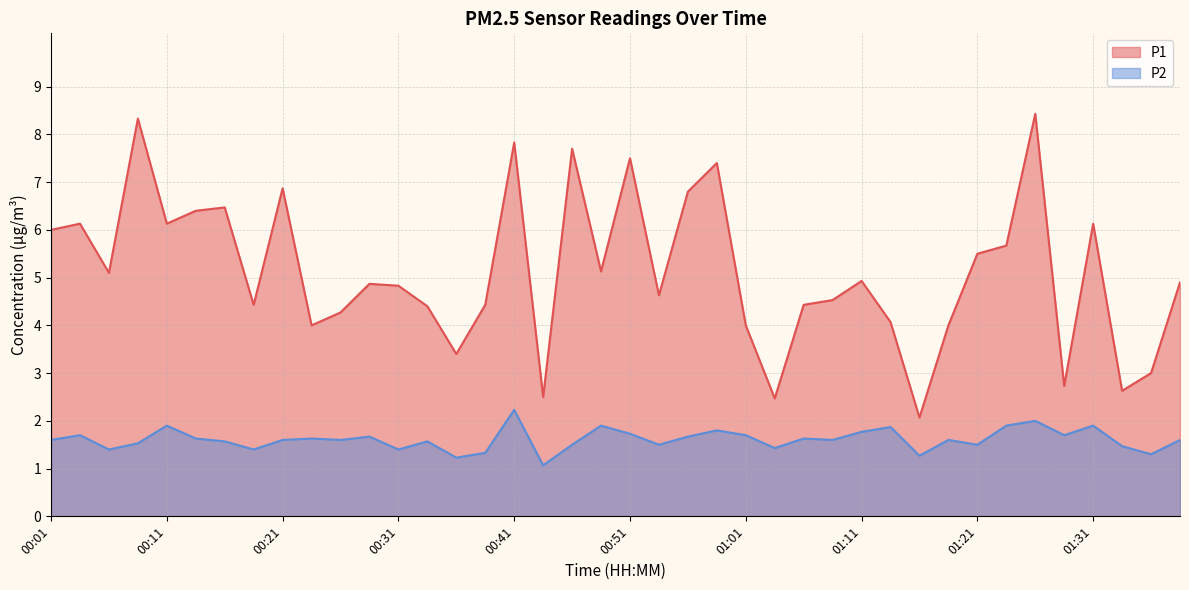

Is it true that P1 equals 8.8 at 01:21?

False